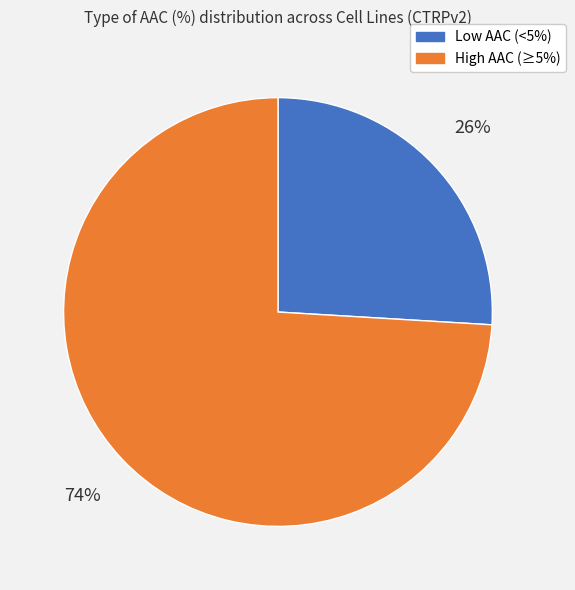

Does any single category account for the majority?

Yes